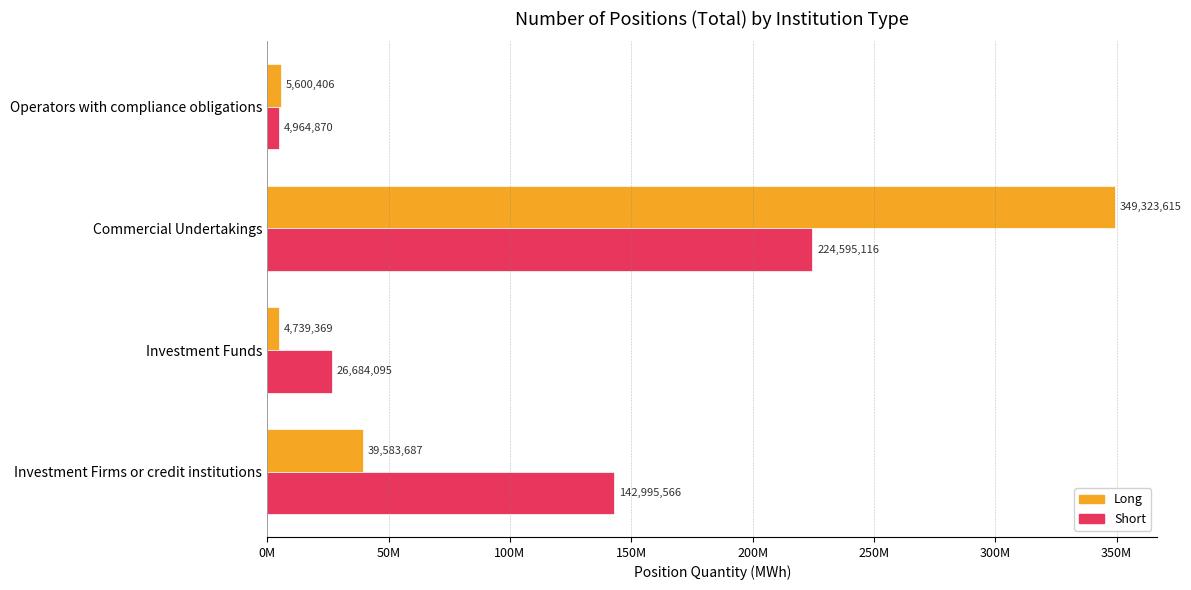

At which label does Short reach its peak?

Commercial Undertakings